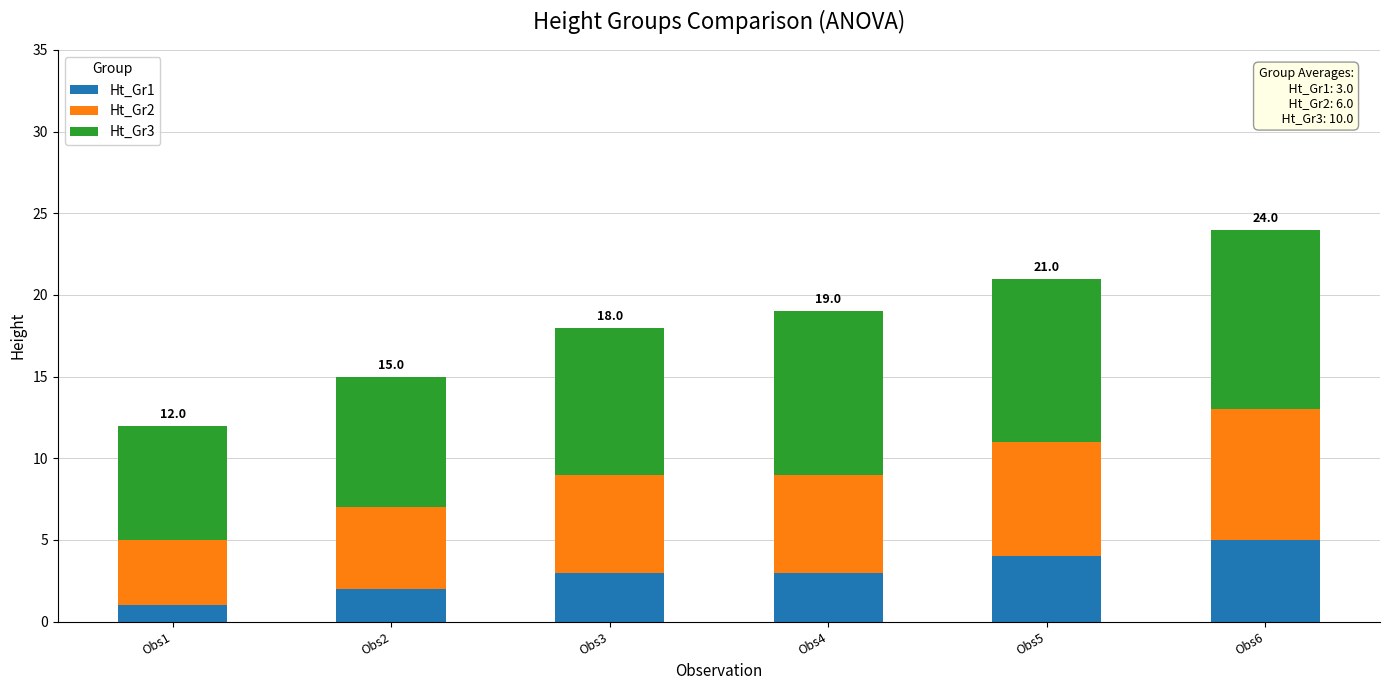

The value of Ht_Gr1 at Obs5 is 4. True or false?

True